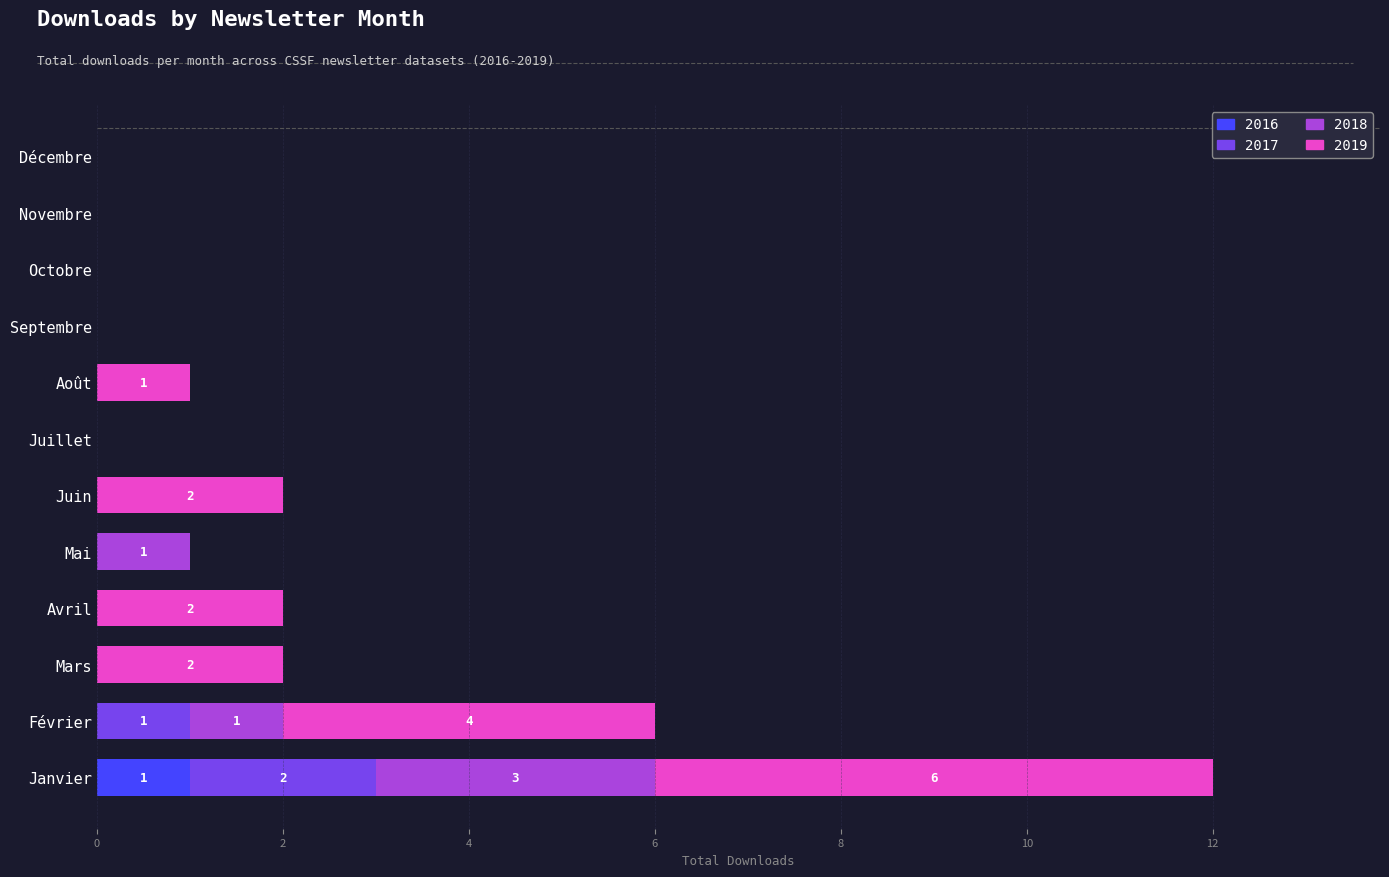

At which category is the sum across all series the highest?

Janvier